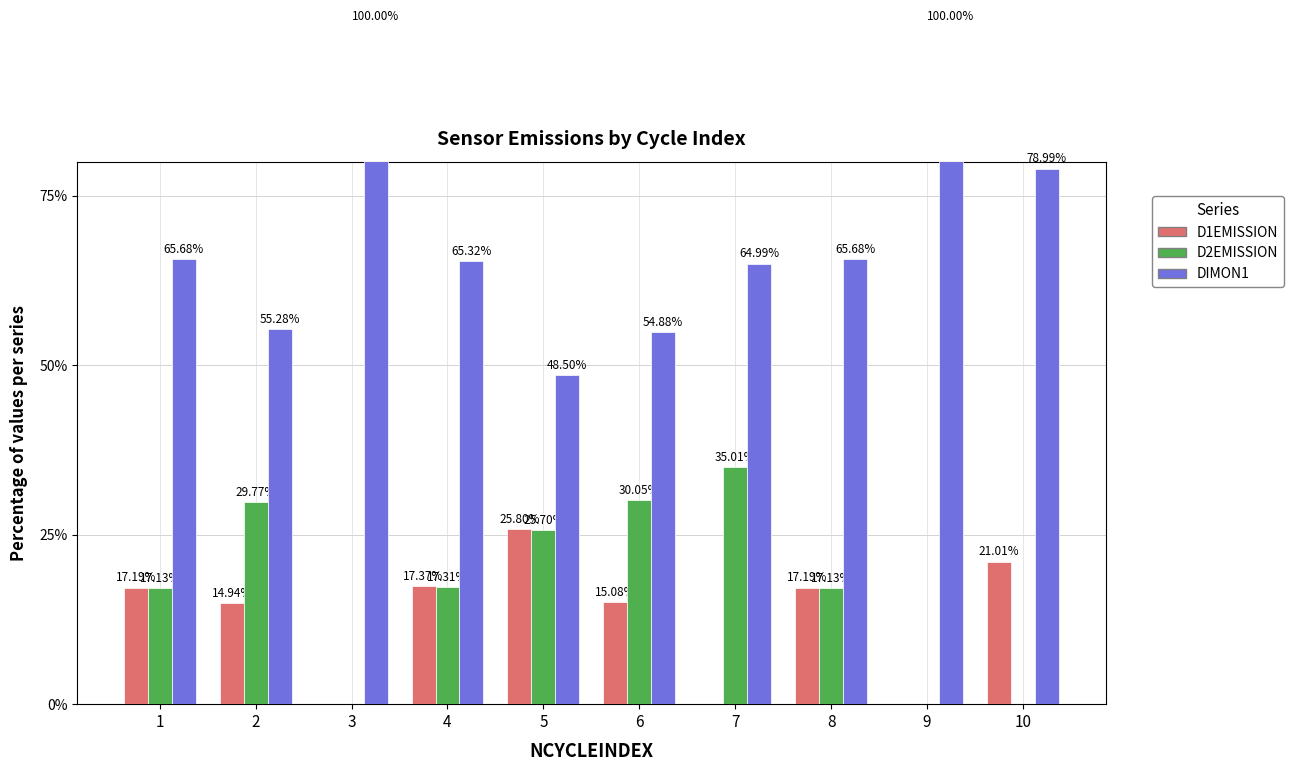

Reading right to left, extract all data points from this chart.

D1EMISSION: 21.0	0.0	17.2	0.0	15.1	25.8	17.4	0.0	14.9	17.2
D2EMISSION: 0.0	0.0	17.1	35.0	30.0	25.7	17.3	0.0	29.8	17.1
DIMON1: 79.0	100.0	65.7	65.0	54.9	48.5	65.3	100.0	55.3	65.7